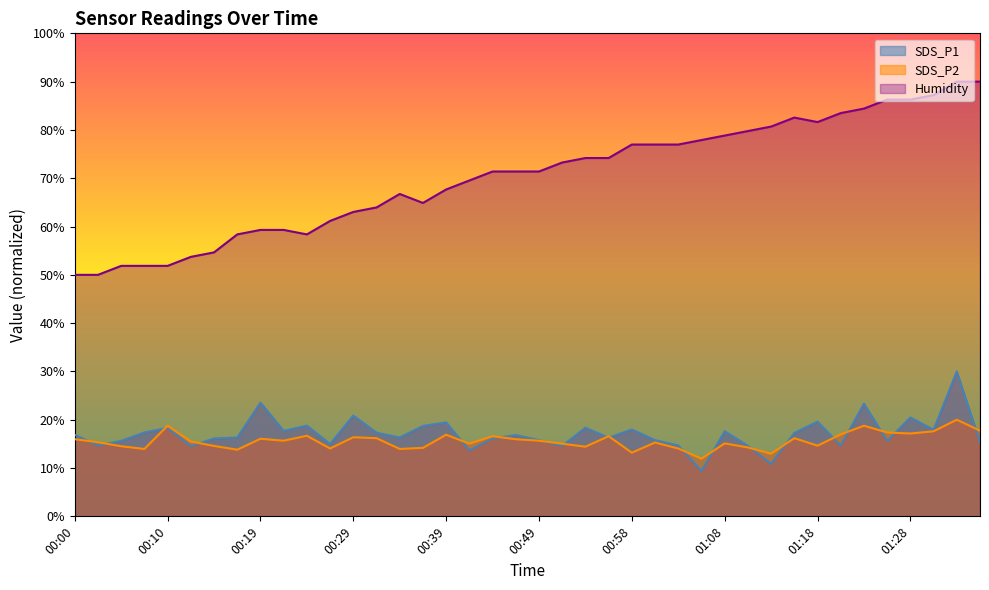

What is the value of the SDS_P1 point at the 9th from the left?

23.5